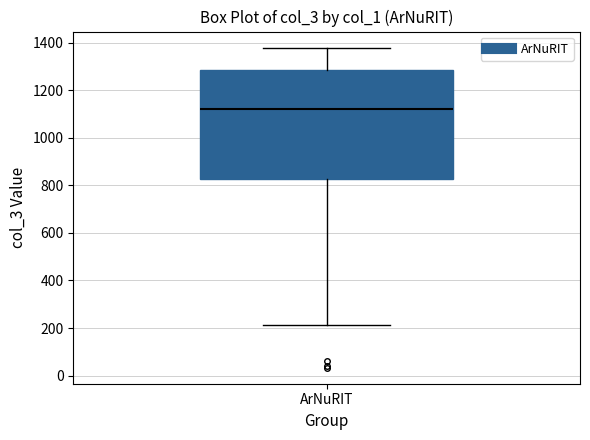

Transcribe this box plot: give where the median line is, the range the box spans, and where the two whiskers end, as read against the y-axis. The values are not printed on the chart, so give them approximately, as read against the axis.

median 1120, box 820 to 1280, whiskers 220 to 1380